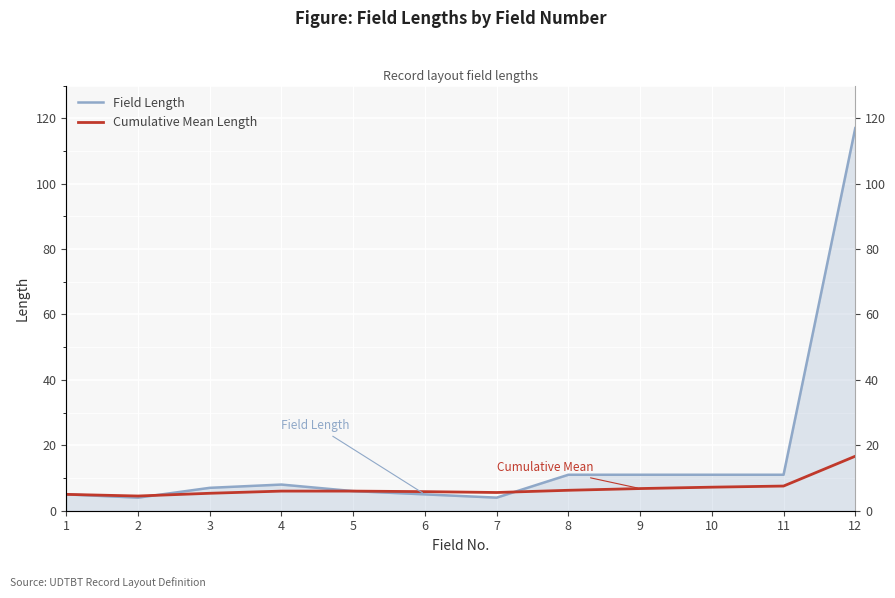

How many times do Field Length and Cumulative Mean Length cross each other?

2